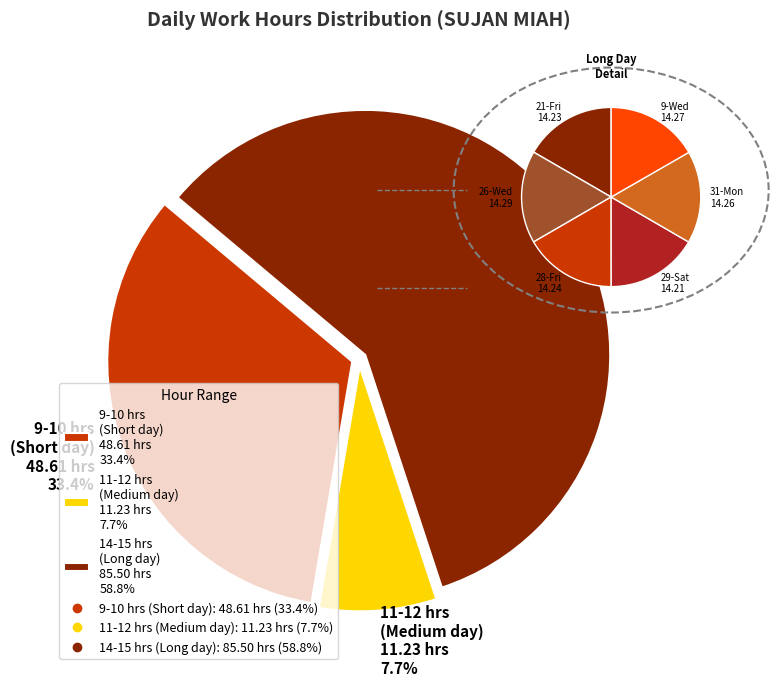

Is it true that 31-Mon is 15% of the pie?

False